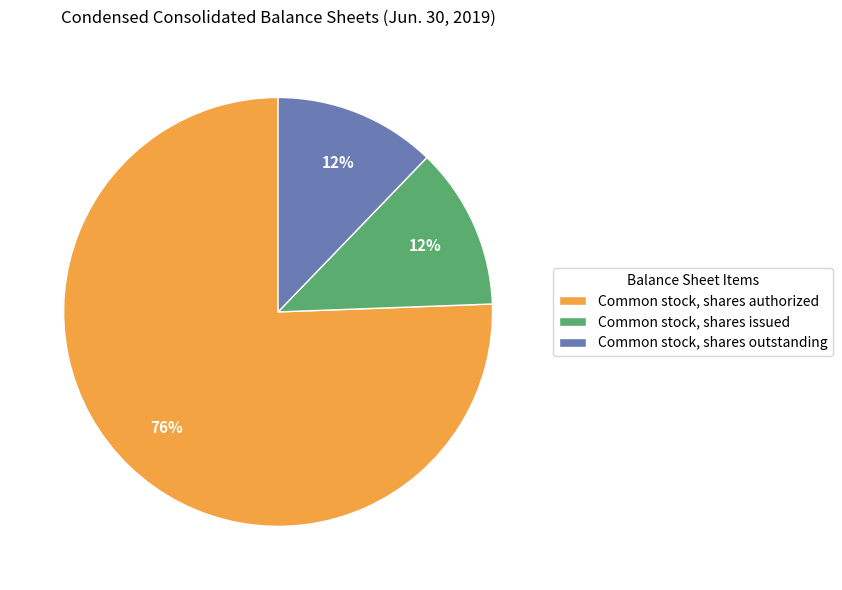

Does any single category account for the majority?

Yes